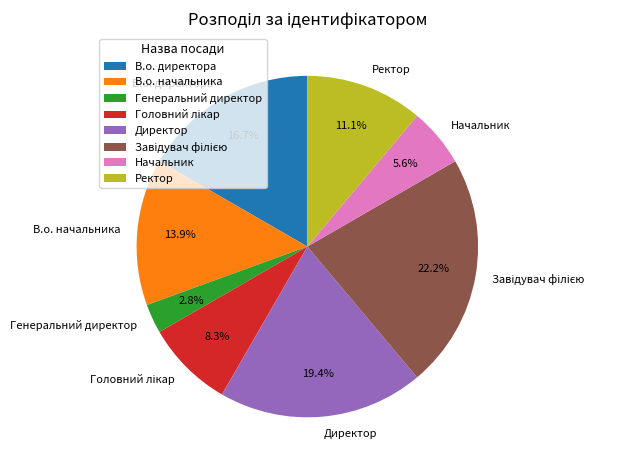

To the nearest percent, what percentage of the pie is В.о. начальника?

14%